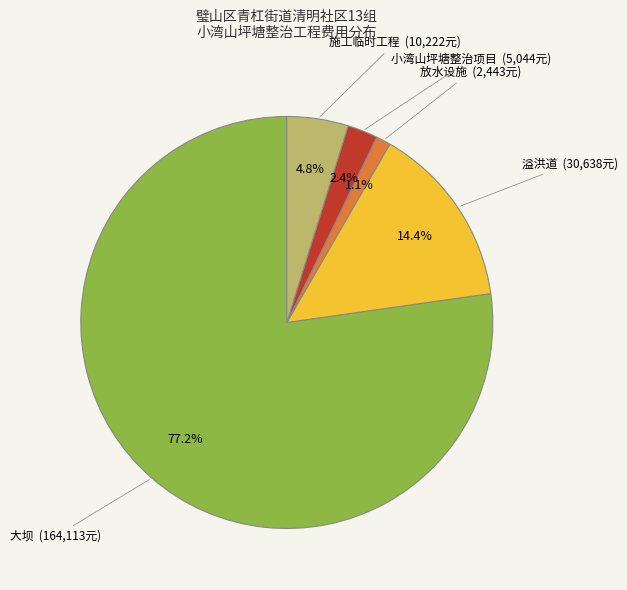

Is there a majority slice in this chart?

Yes